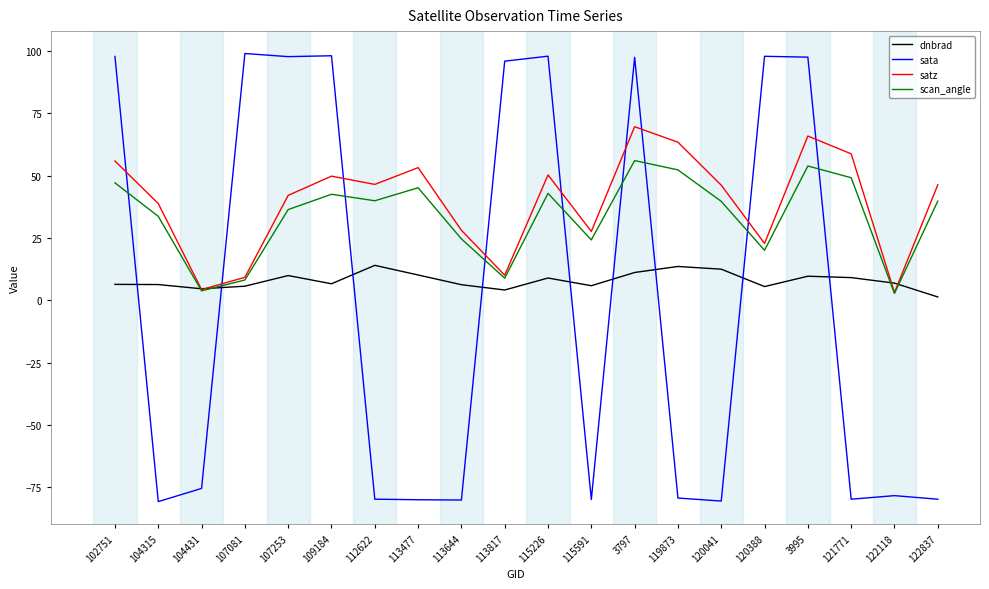

At which category is the sum across all series the highest?

3797